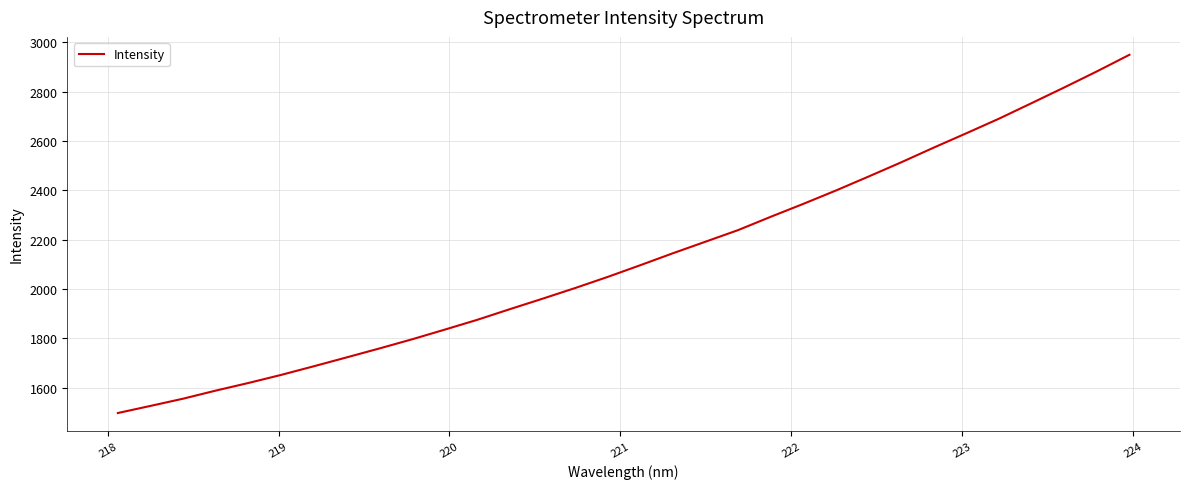

What is the maximum value shown in the chart?

2949.6